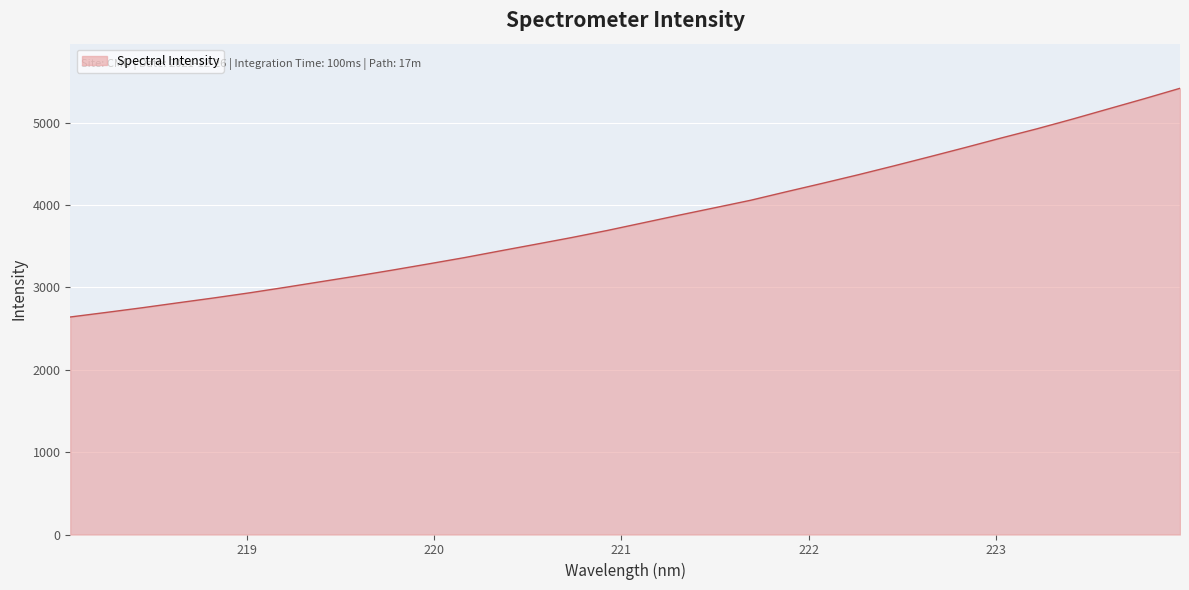

What is the greatest value displayed?

5418.0